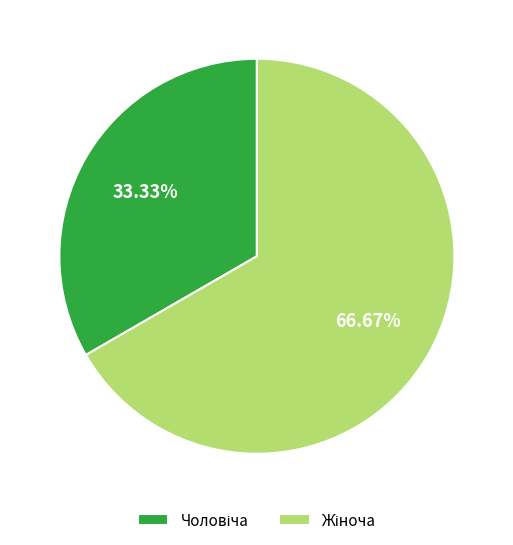

Is there any slice that represents more than half of the pie?

Yes